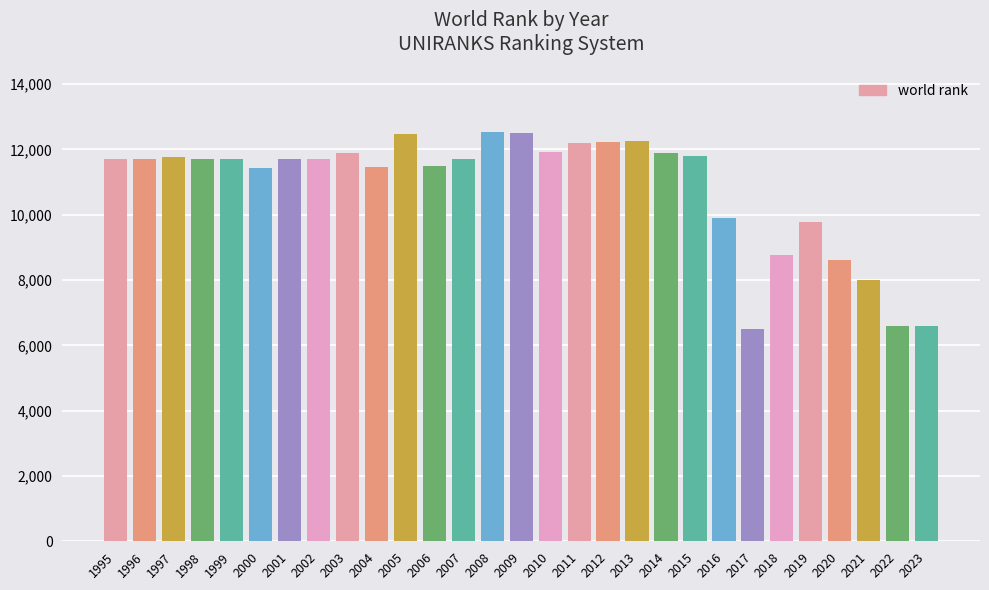

Is it true that the value at 1999 is 7404?

False